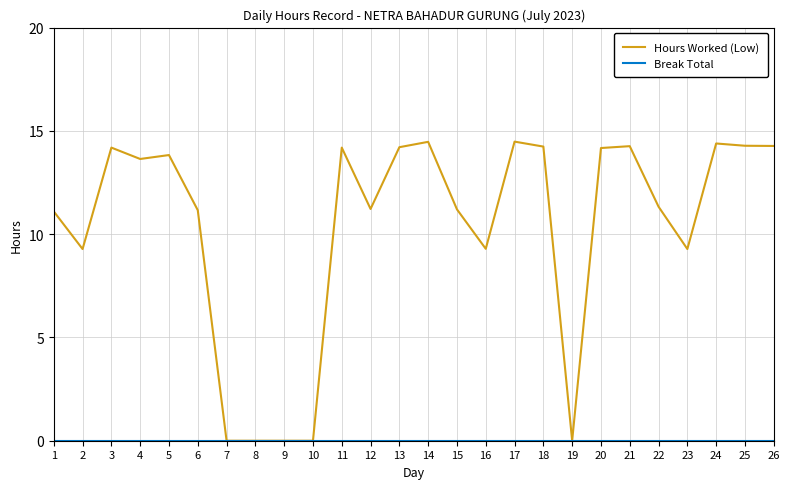

What is the spread (max minus min) of values at 2?

9.3